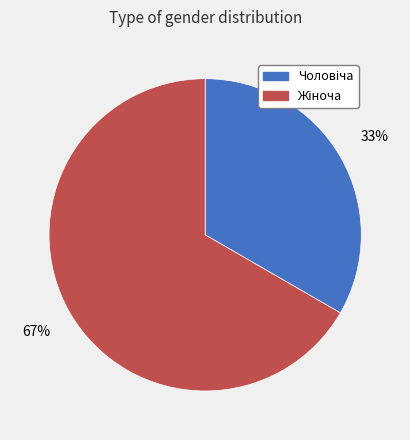

Is there a majority slice in this chart?

Yes